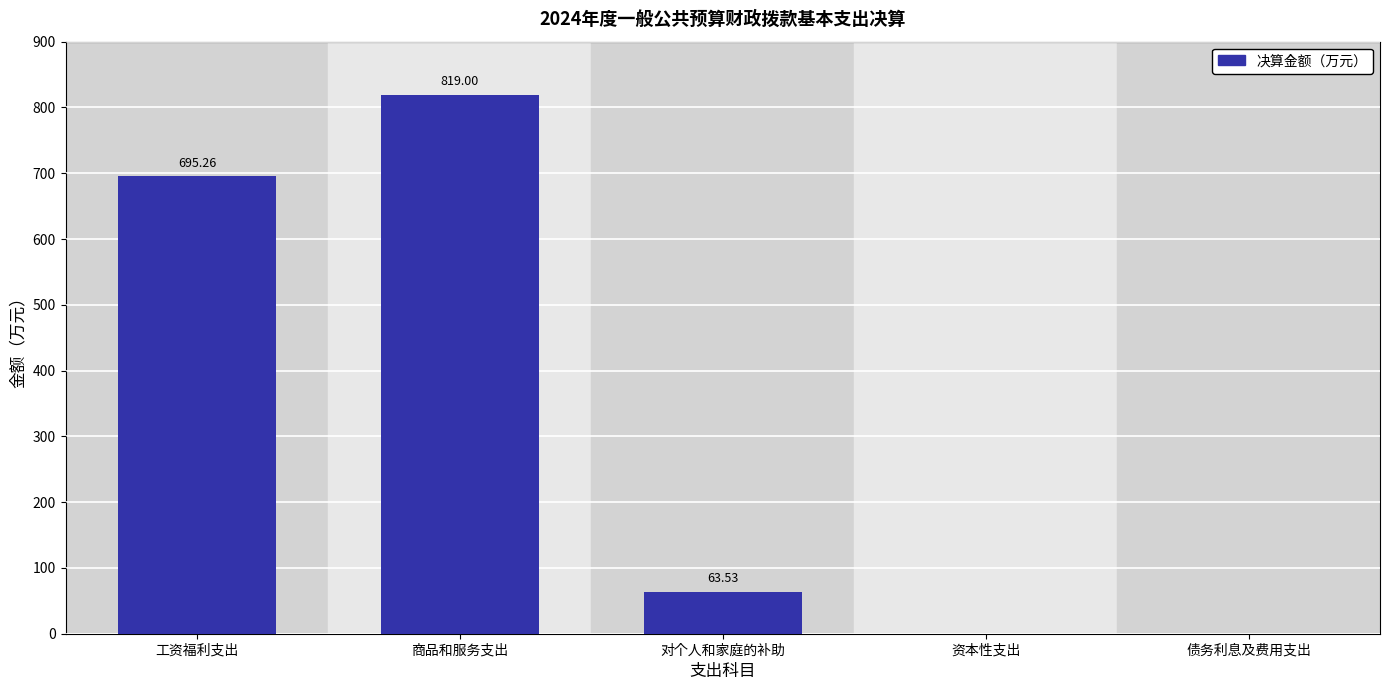

Does the chart contain stacked bars?

No